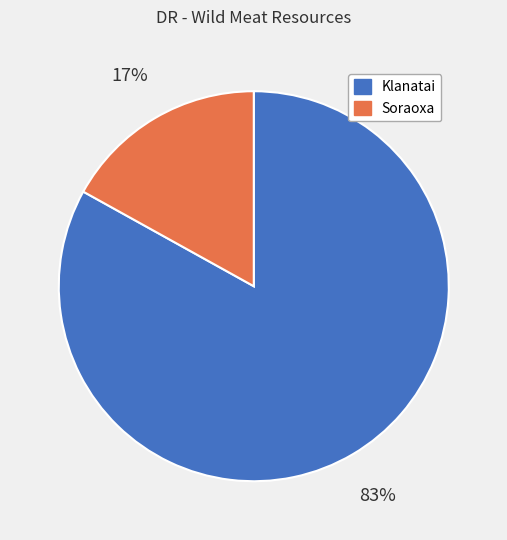

True or false: Klanatai accounts for 83% of the total.

True